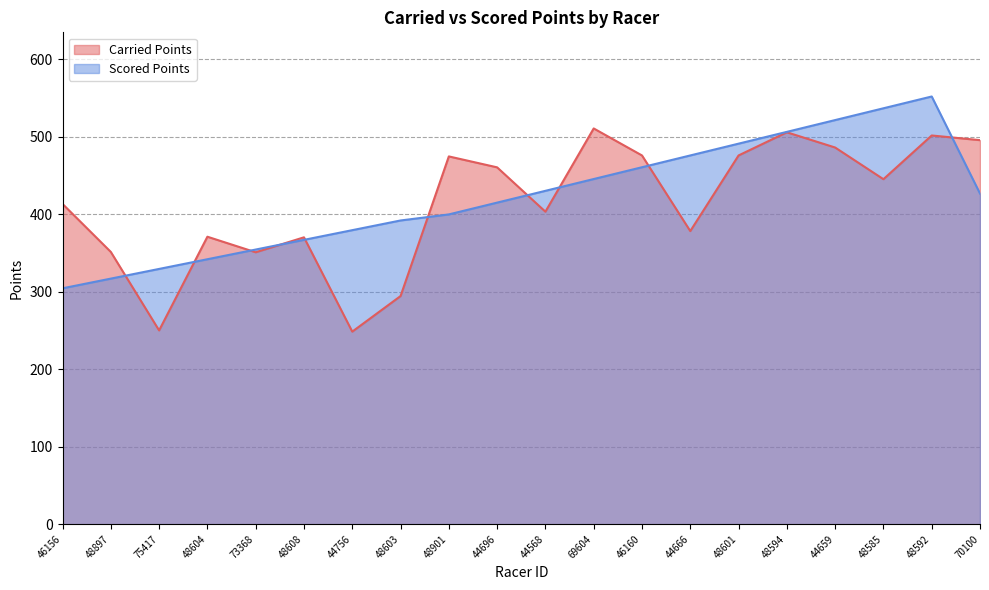

What is the maximum value for Carried Points?

510.5